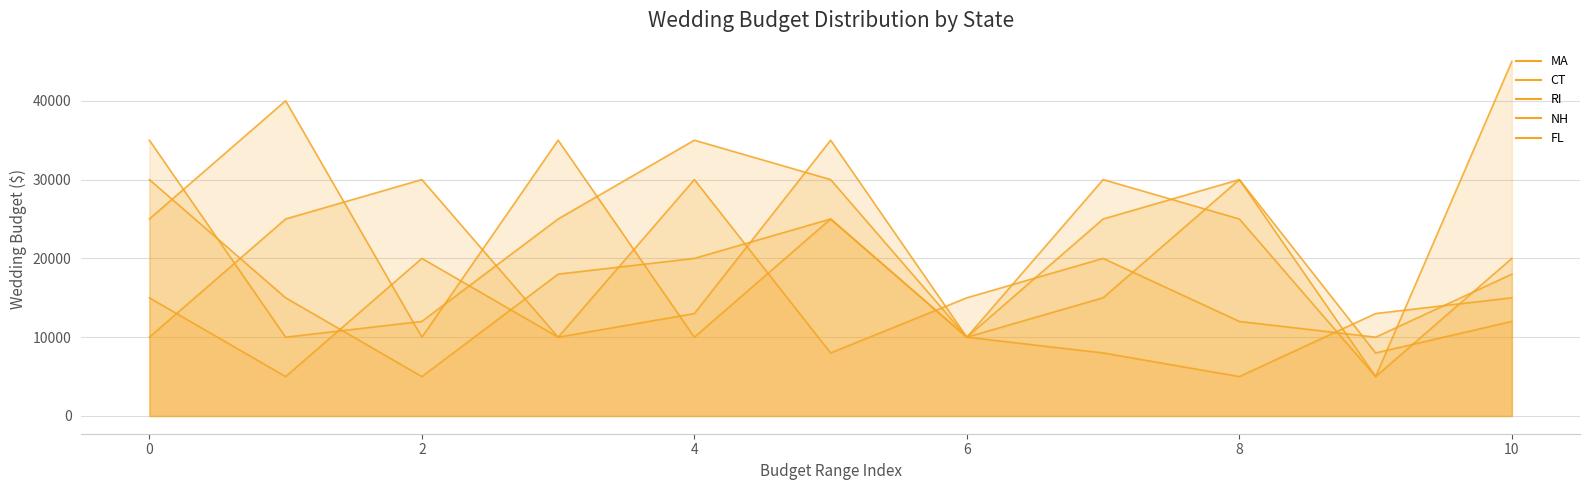

Does the chart have visible grid lines?

Yes